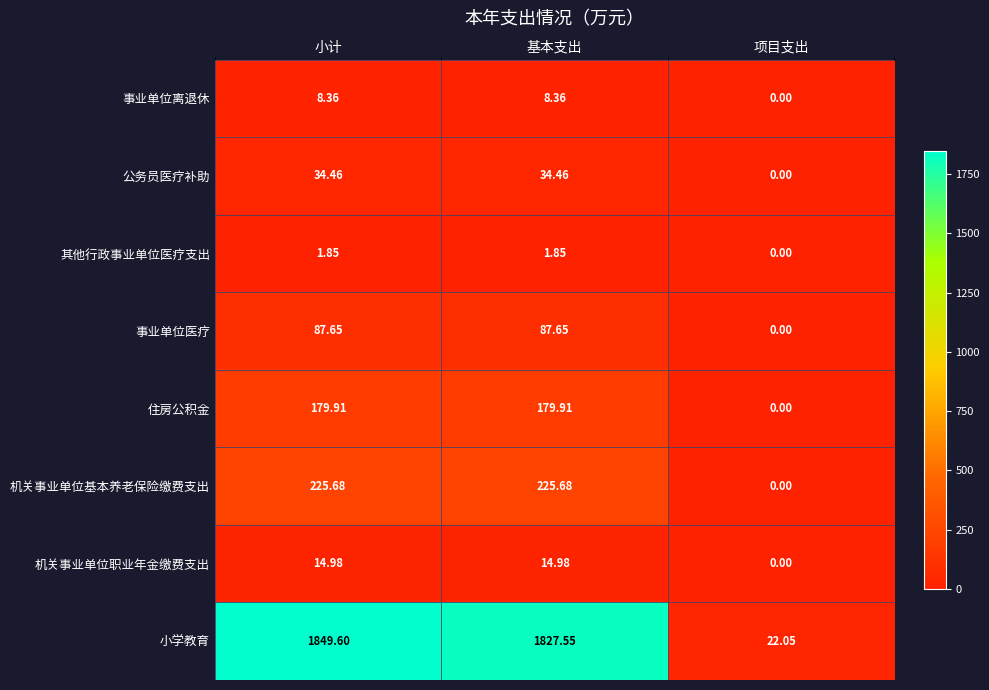

Is the value of 住房公积金 at 小计 greater than the value of 事业单位医疗 at 项目支出?

Yes